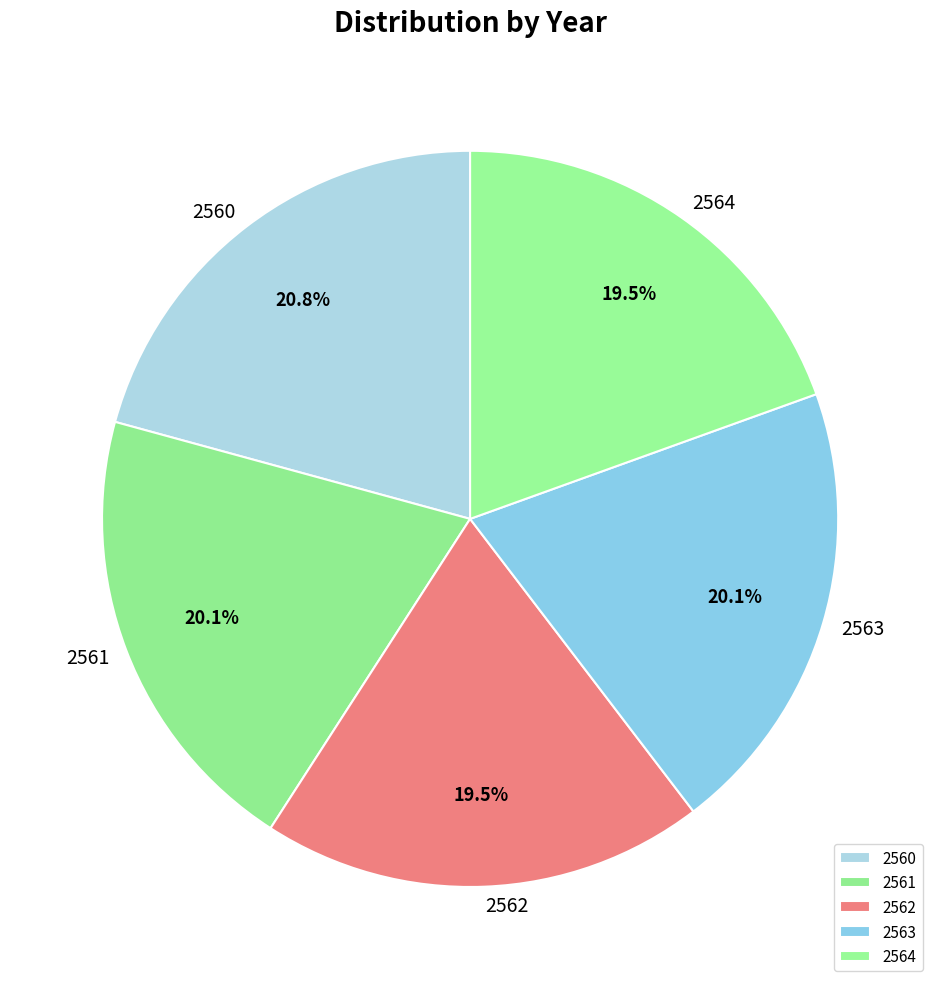

To the nearest percent, what is the difference between the largest and smallest slice percentages?

1%